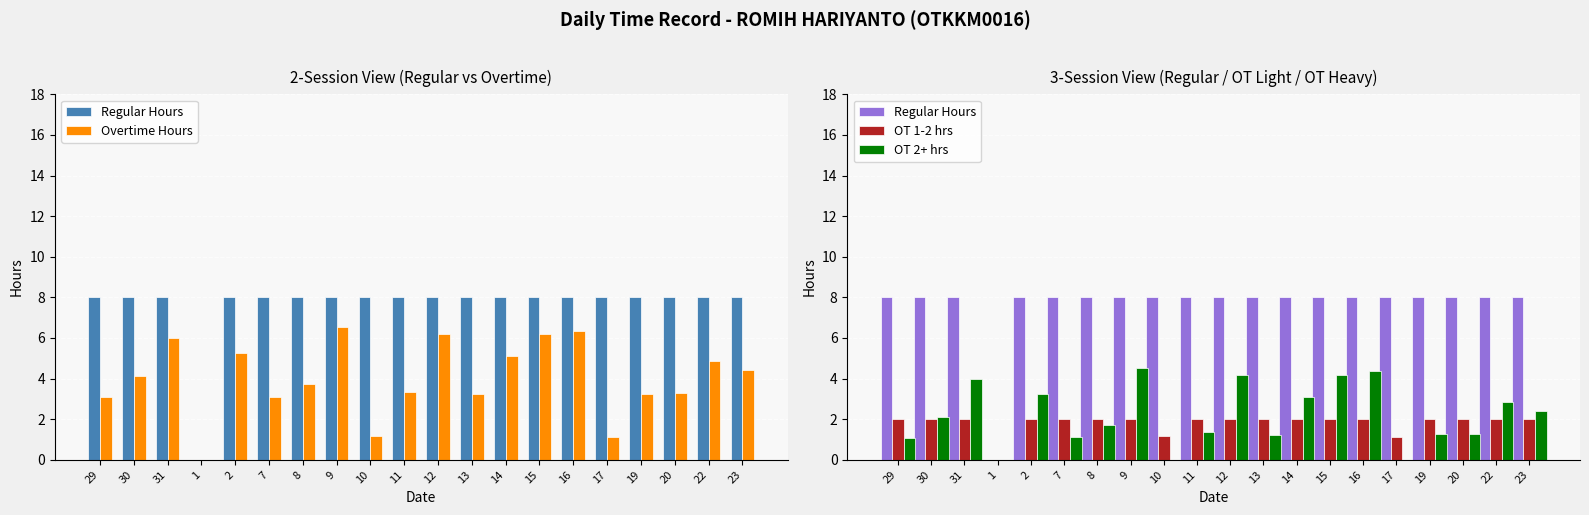

What are all the series names shown in the legend?

Regular Hours, Overtime Hours, OT 1-2 hrs, OT 2+ hrs